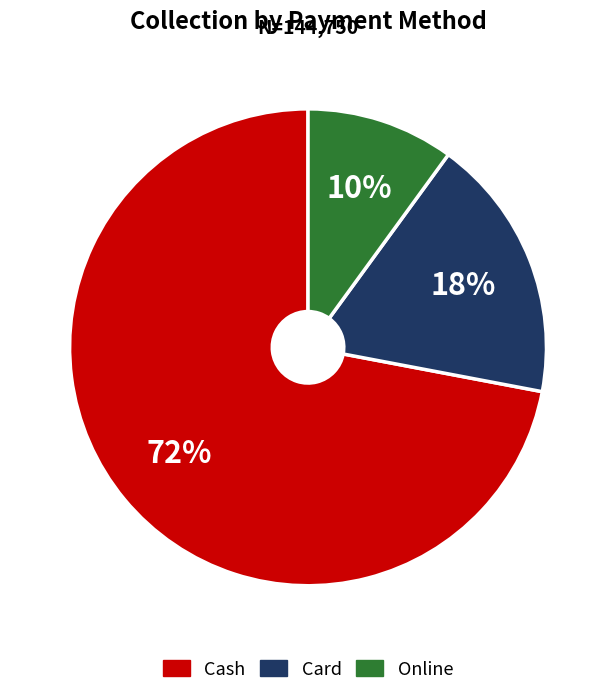

To the nearest percent, what is the difference between the Card and Cash slice percentages?

54%